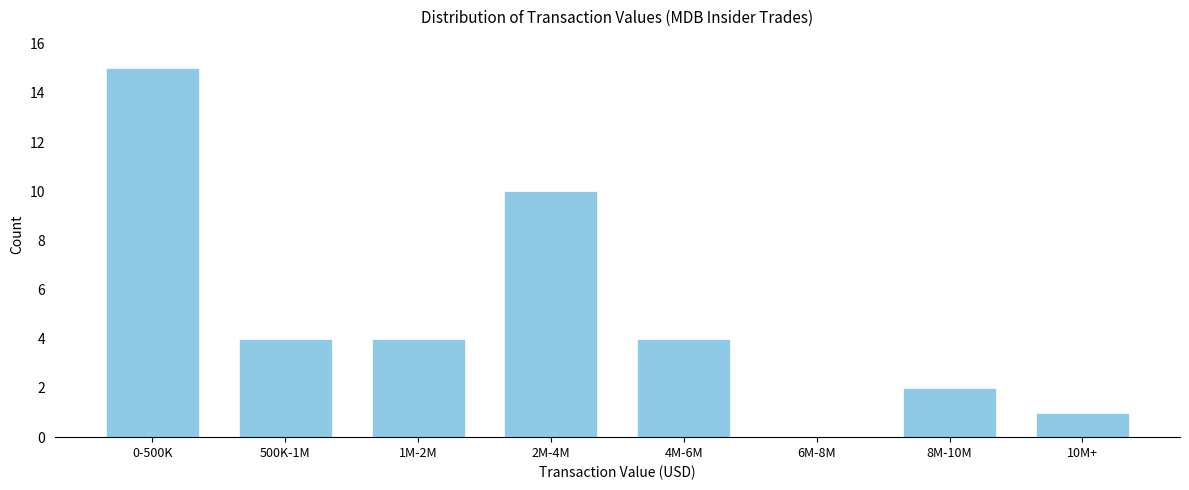

Reading left to right, extract all data points from this chart.

0-500K=15	500K-1M=4	1M-2M=4	2M-4M=10	4M-6M=4	6M-8M=0	8M-10M=2	10M+=1